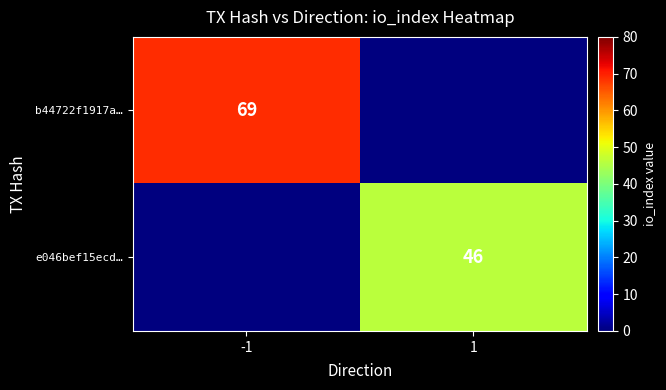

True or false: b44722f1917a… has a value of 97 at -1.

False